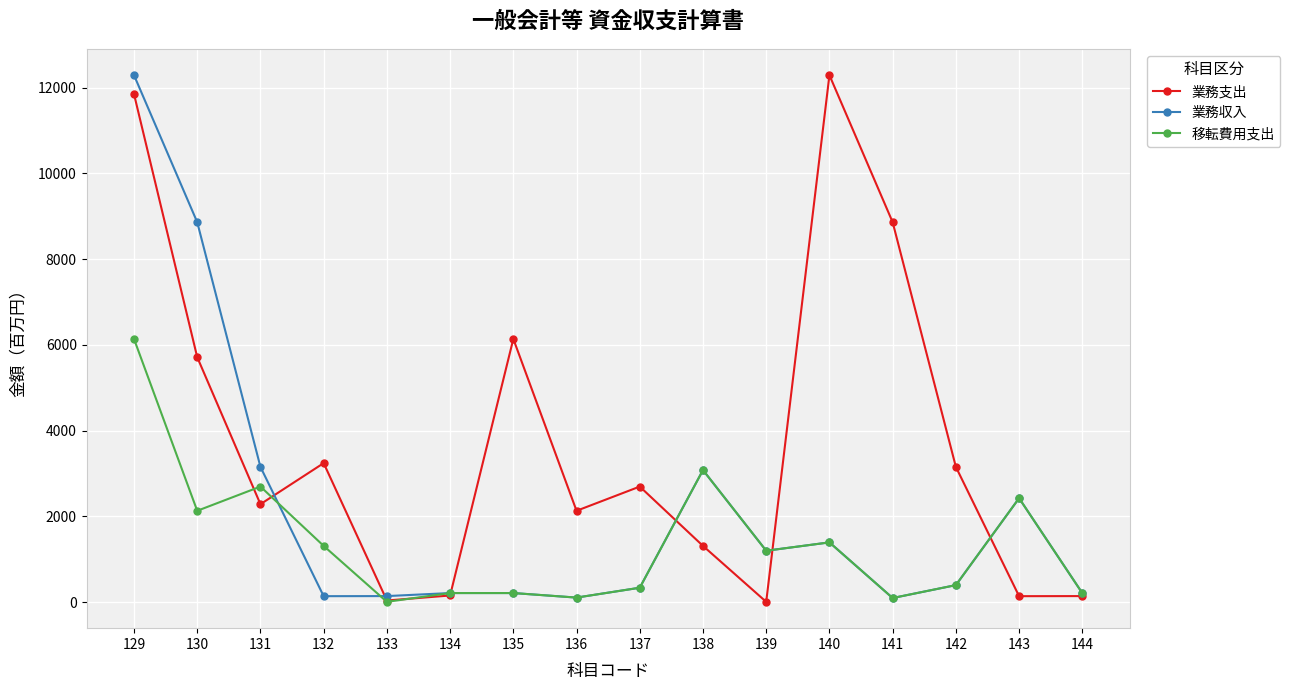

At which category is the sum across all series the highest?

129